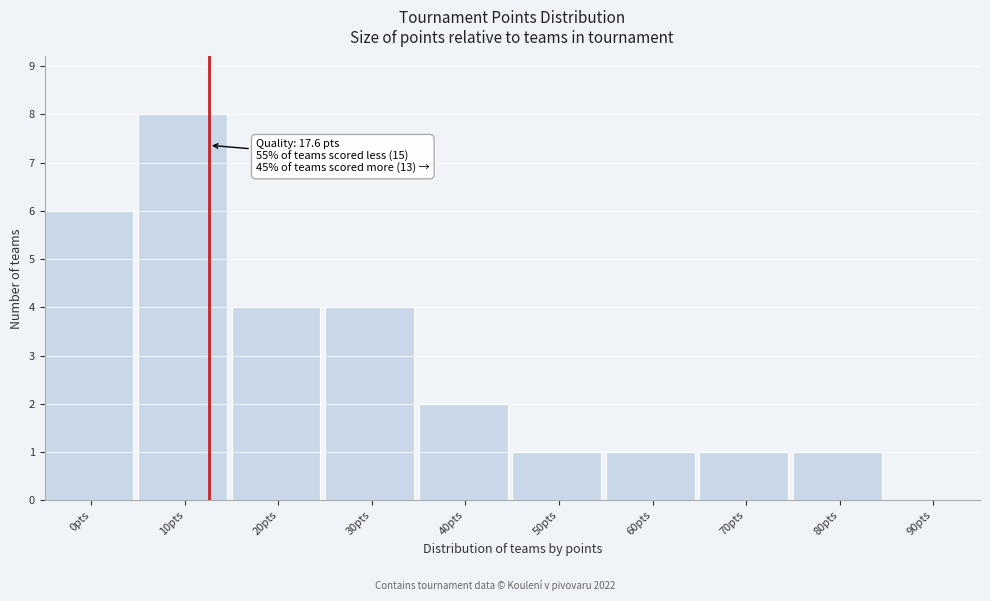

Reading left to right, transcribe all the data shown in this chart.

0pts=6	10pts=8	20pts=4	30pts=4	40pts=2	50pts=1	60pts=1	70pts=1	80pts=1	90pts=0